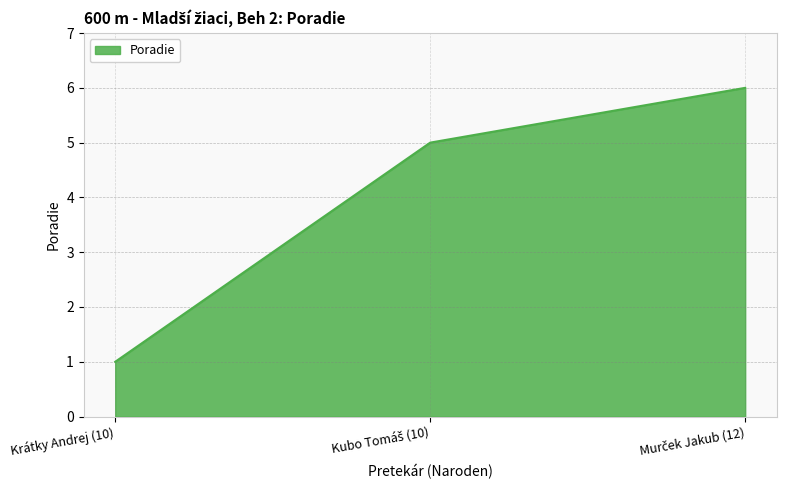

Reading left to right, list all the values displayed in this chart.

1	5	6